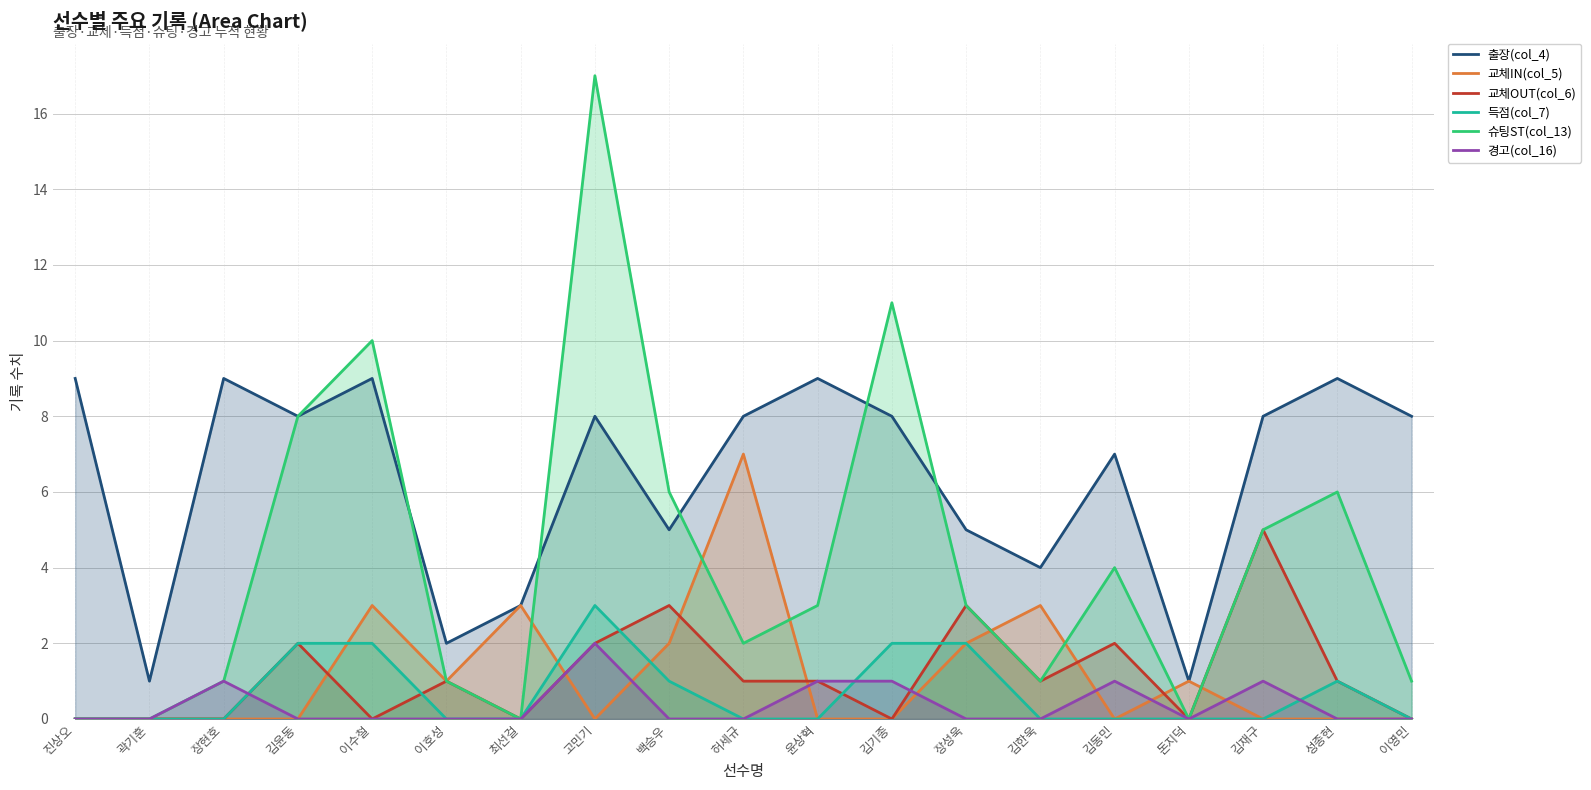

Reading left to right, list all the values displayed in this chart.

출장(col_4): 진상오=9	곽기훈=1	장현호=9	김윤동=8	이수철=9	이호성=2	최선걸=3	고민기=8	백승우=5	허세규=8	윤상혁=9	김기종=8	장성욱=5	김한욱=4	김동민=7	돈지덕=1	김재구=8	성종현=9	이영민=8
교체IN(col_5): 진상오=0	곽기훈=0	장현호=0	김윤동=0	이수철=3	이호성=1	최선걸=3	고민기=0	백승우=2	허세규=7	윤상혁=0	김기종=0	장성욱=2	김한욱=3	김동민=0	돈지덕=1	김재구=0	성종현=0	이영민=0
교체OUT(col_6): 진상오=0	곽기훈=0	장현호=0	김윤동=2	이수철=0	이호성=1	최선걸=0	고민기=2	백승우=3	허세규=1	윤상혁=1	김기종=0	장성욱=3	김한욱=1	김동민=2	돈지덕=0	김재구=5	성종현=1	이영민=0
득점(col_7): 진상오=0	곽기훈=0	장현호=0	김윤동=2	이수철=2	이호성=0	최선걸=0	고민기=3	백승우=1	허세규=0	윤상혁=0	김기종=2	장성욱=2	김한욱=0	김동민=0	돈지덕=0	김재구=0	성종현=1	이영민=0
슈팅ST(col_13): 진상오=0	곽기훈=0	장현호=1	김윤동=8	이수철=10	이호성=1	최선걸=0	고민기=17	백승우=6	허세규=2	윤상혁=3	김기종=11	장성욱=3	김한욱=1	김동민=4	돈지덕=0	김재구=5	성종현=6	이영민=1
경고(col_16): 진상오=0	곽기훈=0	장현호=1	김윤동=0	이수철=0	이호성=0	최선걸=0	고민기=2	백승우=0	허세규=0	윤상혁=1	김기종=1	장성욱=0	김한욱=0	김동민=1	돈지덕=0	김재구=1	성종현=0	이영민=0